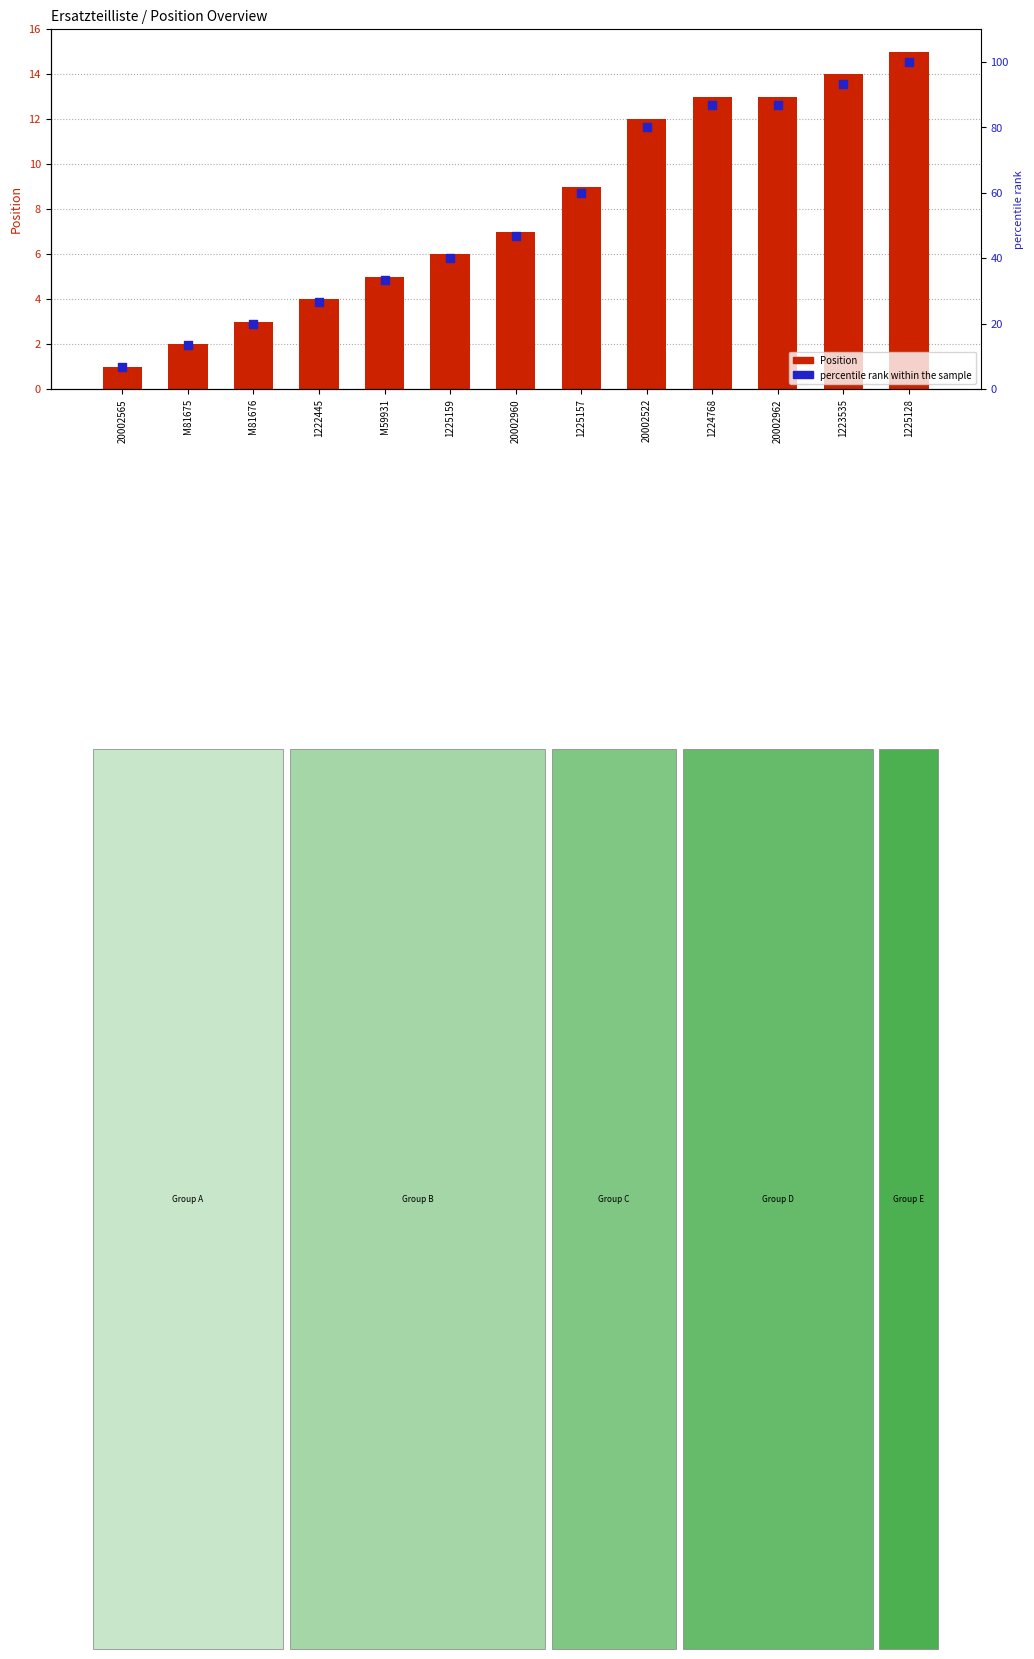

Is the value of percentile rank within the sample at 1225157 greater than the value of Position at 1222445?

Yes